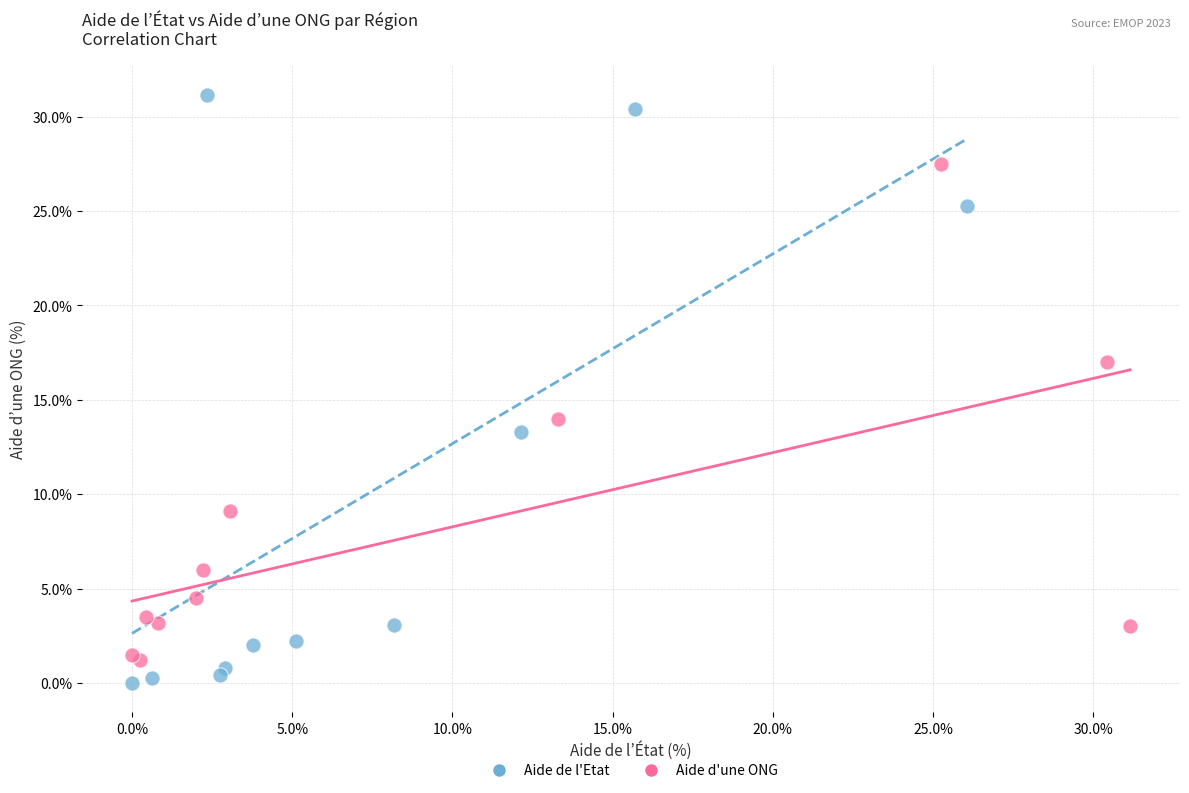

Which series has the largest Y range (max minus min)?

Aide de l'Etat